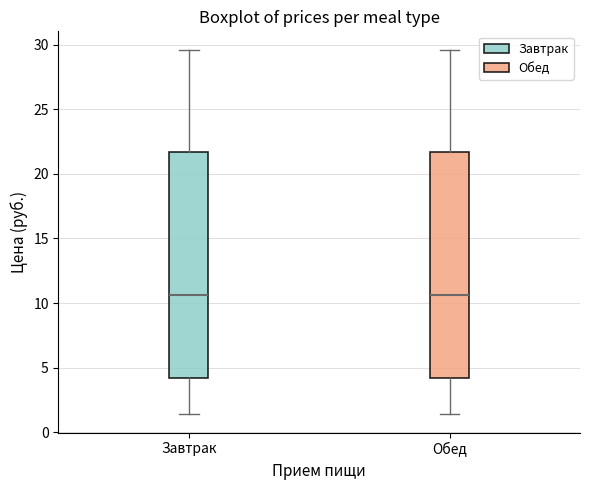

Where does the upper whisker of the box for Завтрак end on the y-axis? The values are not printed on the chart, so give them approximately, as read against the axis.

29.5